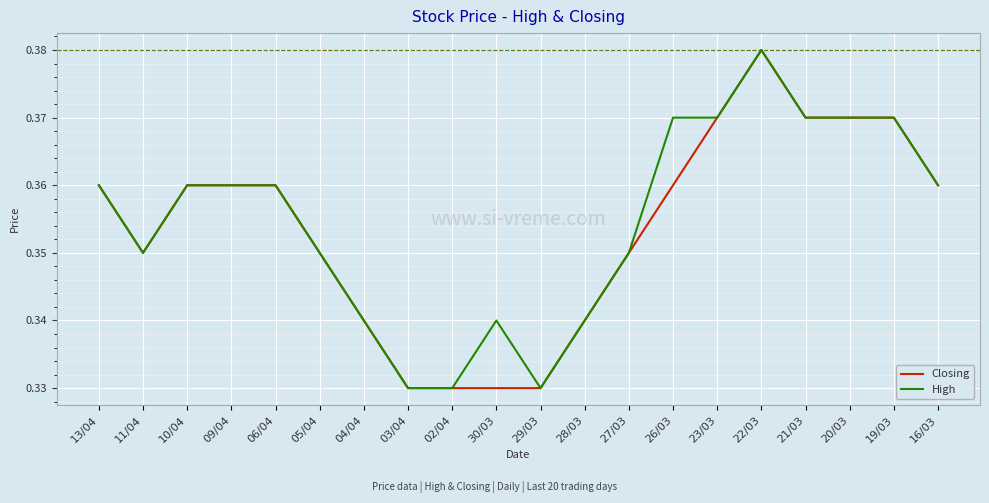

What is the total value across all series at 03/04?

0.7